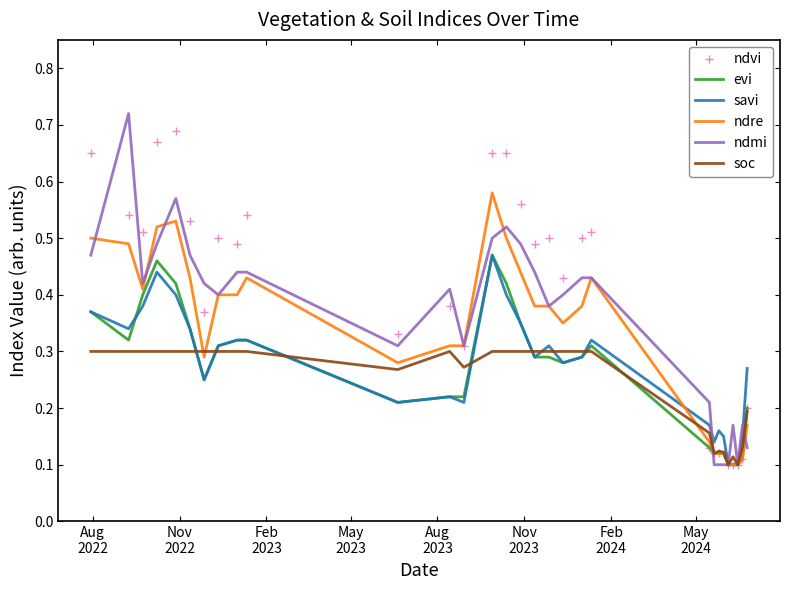

Count the soc values in the range 0 to 1.

30